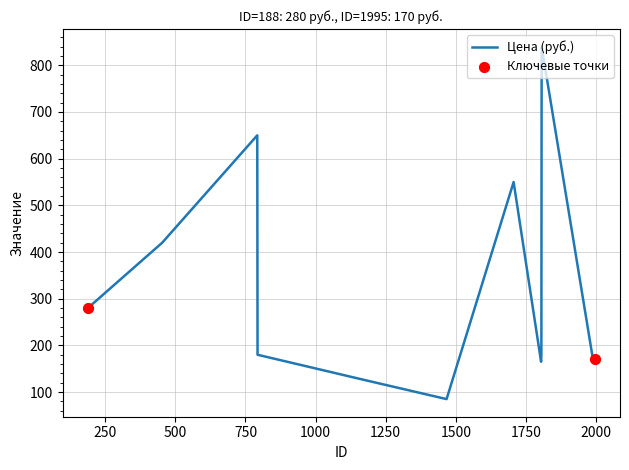

What is the greatest value displayed?

840